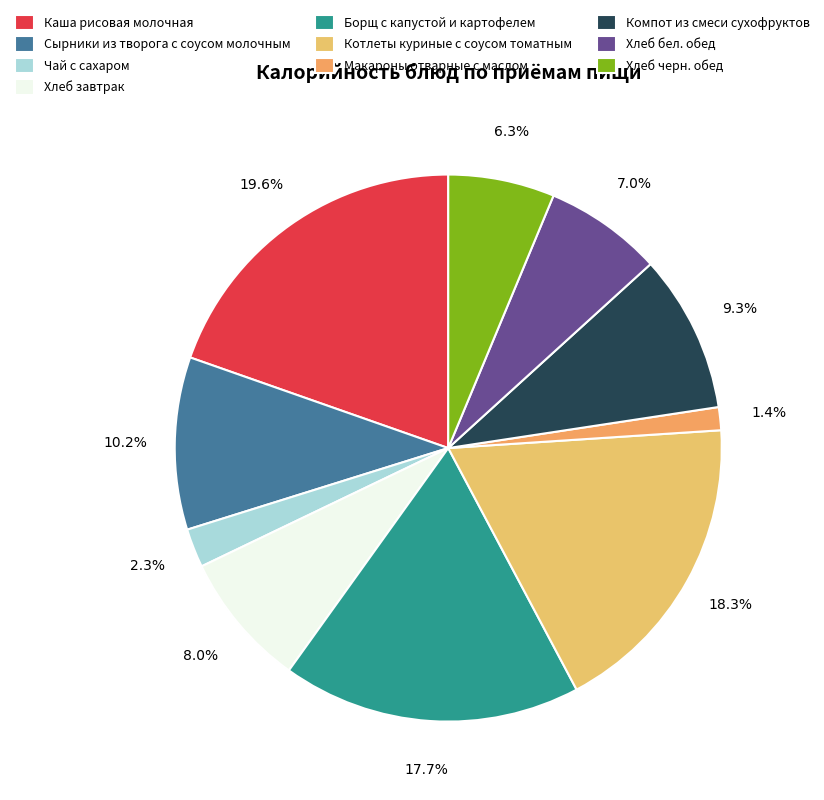

What is the largest slice in the pie chart?

Каша рисовая молочная